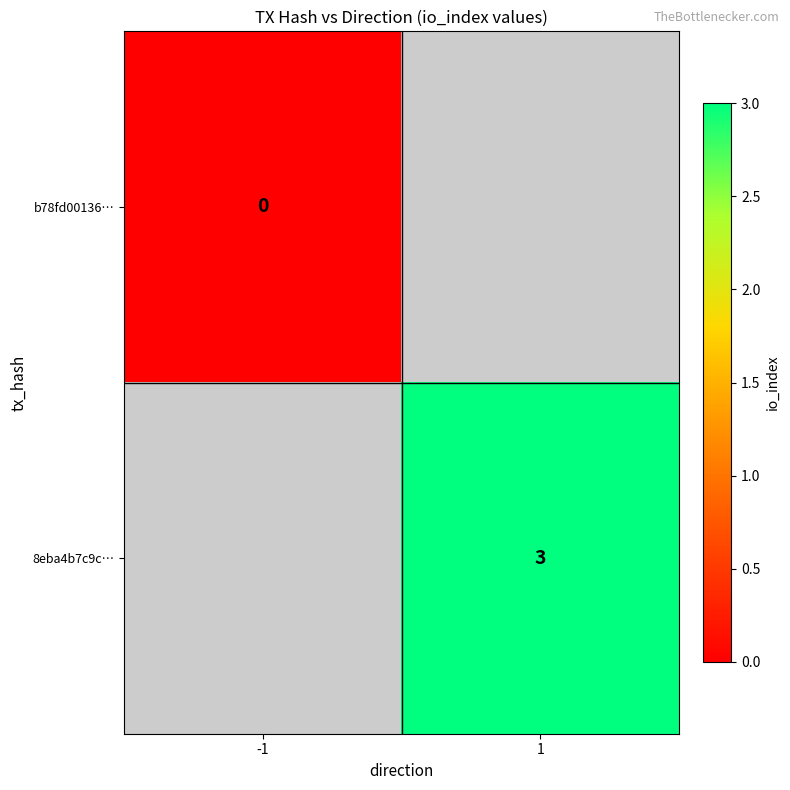

The value of 8eba4b7c9c… at 1 is 1. True or false?

False